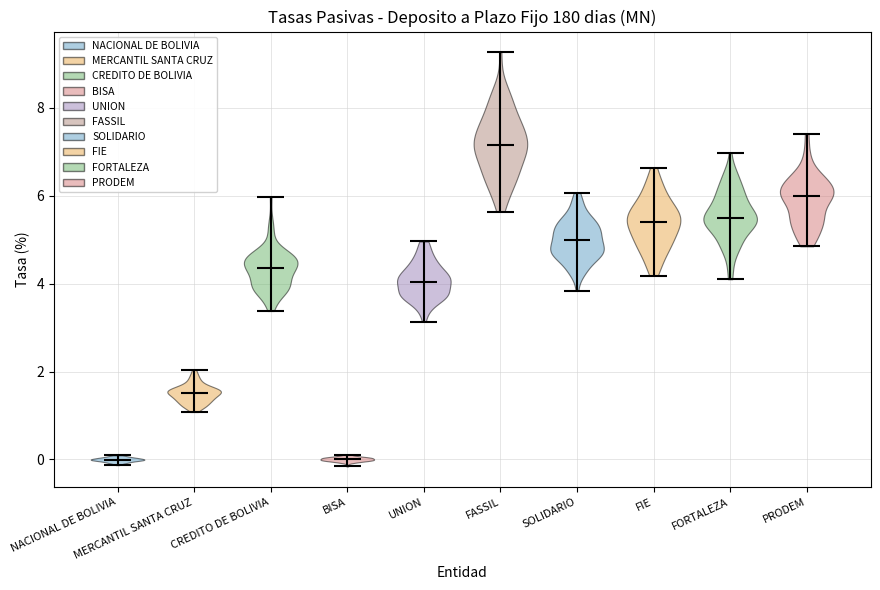

Which violin has the highest median line?

FASSIL